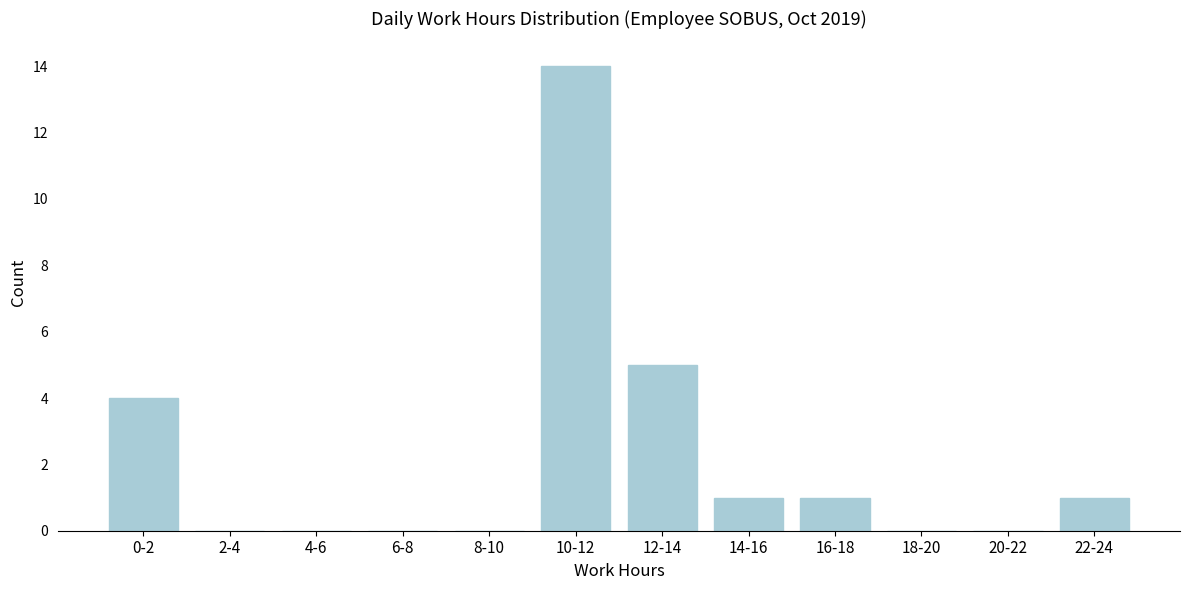

Reading left to right, list all the values displayed in this chart.

0-2=4	2-4=0	4-6=0	6-8=0	8-10=0	10-12=14	12-14=5	14-16=1	16-18=1	18-20=0	20-22=0	22-24=1